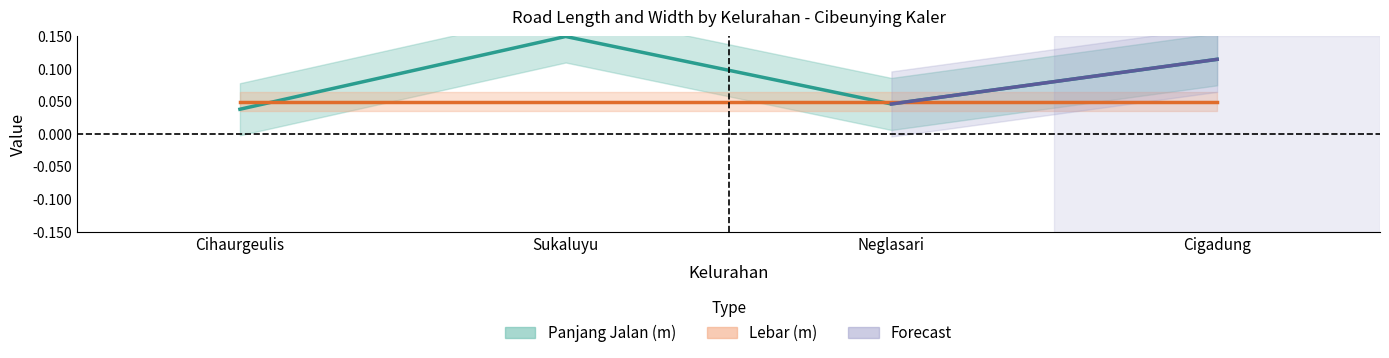

Reading left to right, extract all data points from this chart.

Cihaurgeulis=0.0	Sukaluyu=0.1	Neglasari=0.0	Cigadung=0.1